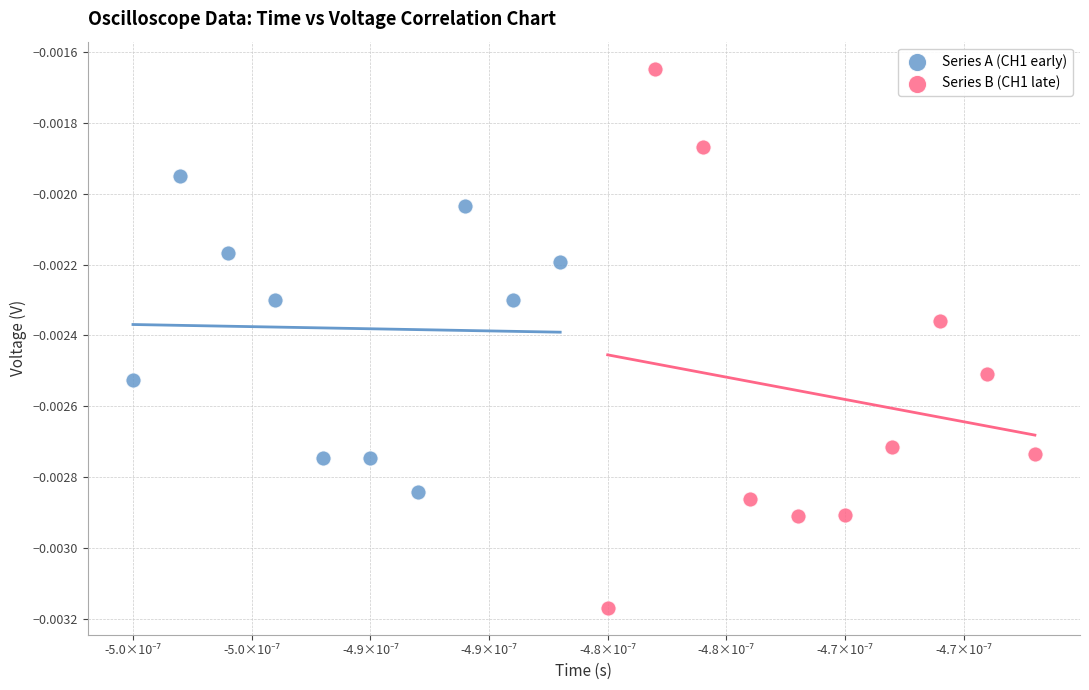

What are all the series names shown in the legend?

Series A (CH1 early), Series B (CH1 late)